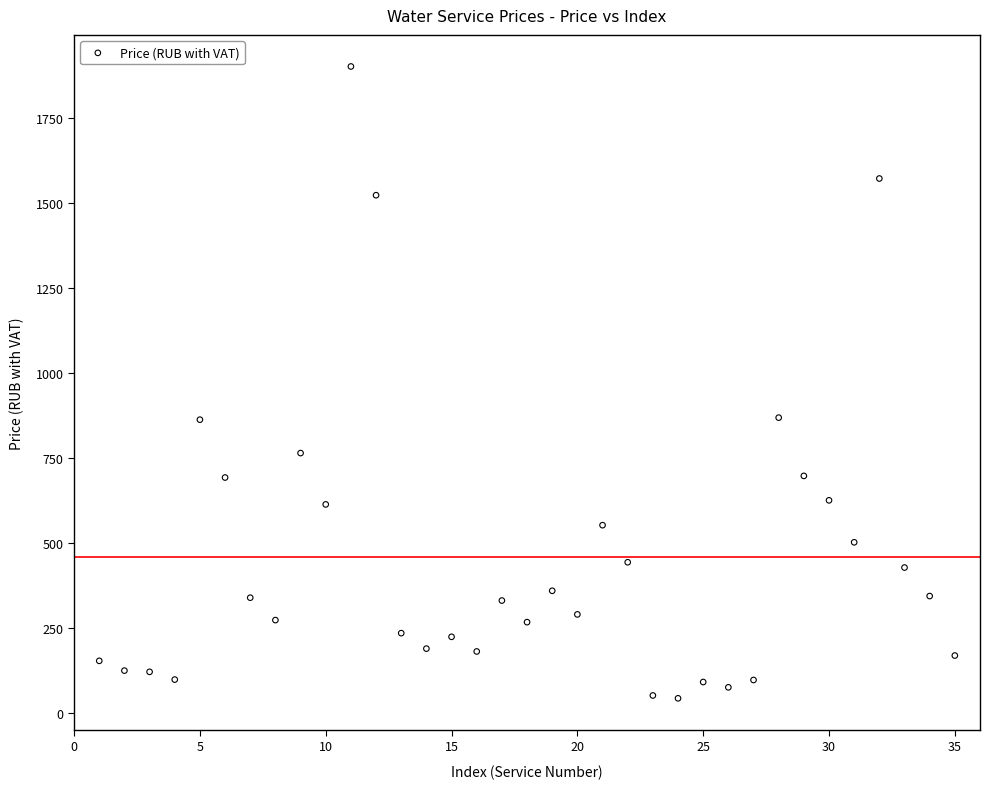

What is the range of Y values (max minus min)?

1861.2